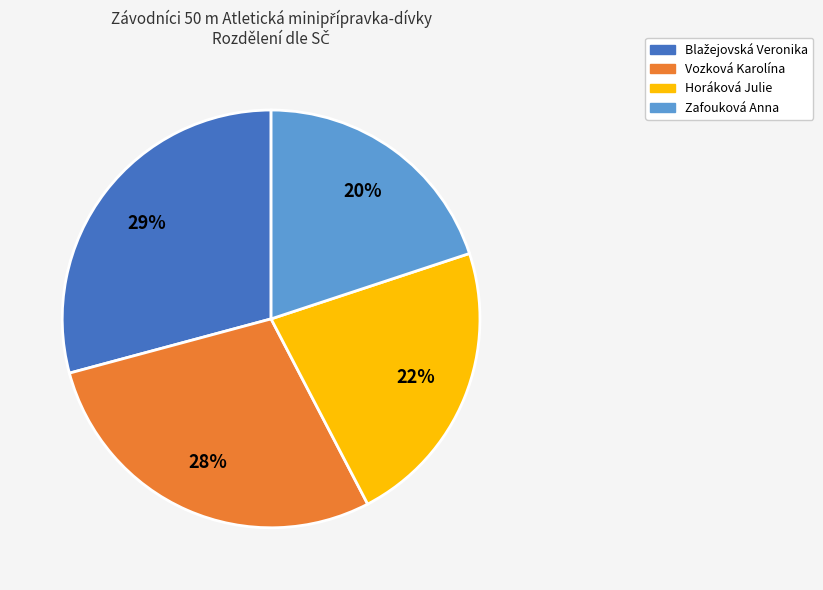

To the nearest percent, what is the average slice percentage?

25%